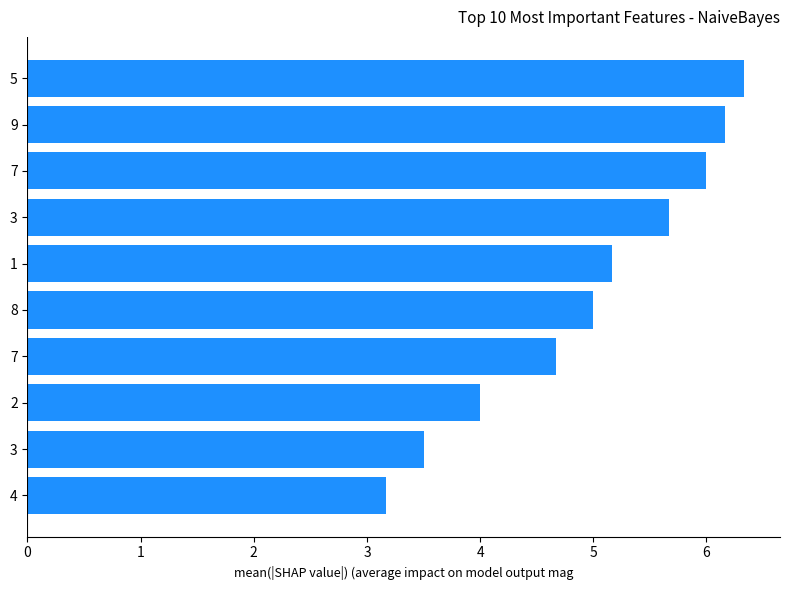

What is the approximate value at 7?

6.0